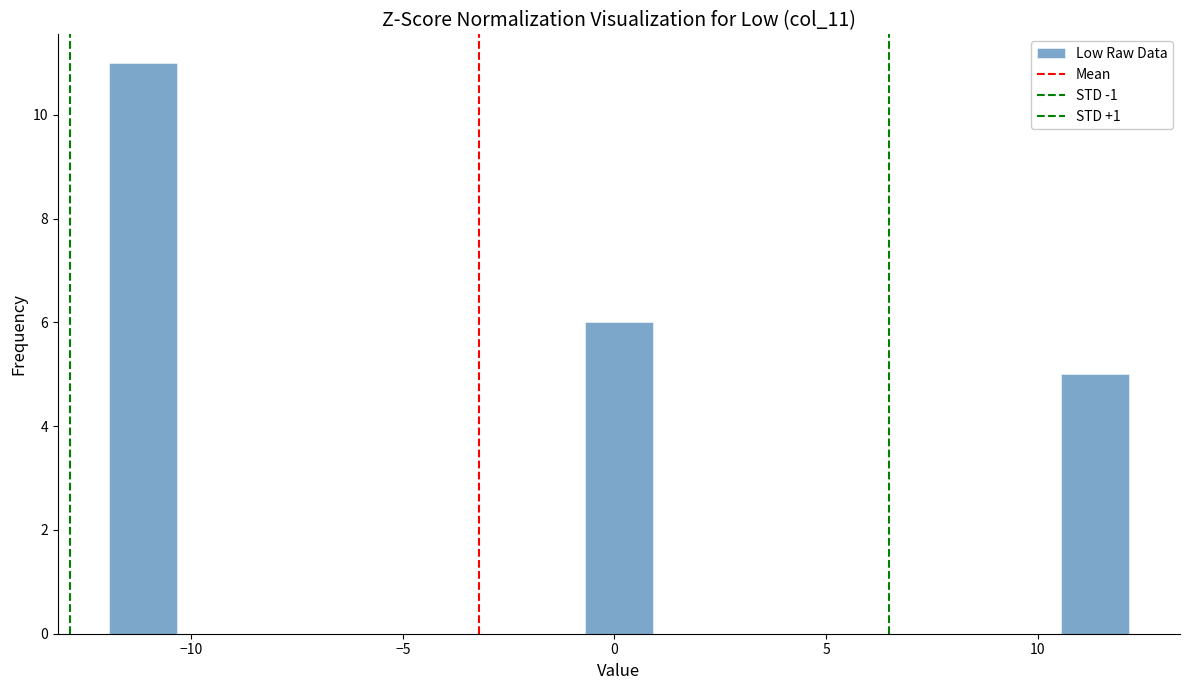

Around what value on the x-axis is the tallest bar? Give the approximate position of its centre, as read against the axis.

-11.0